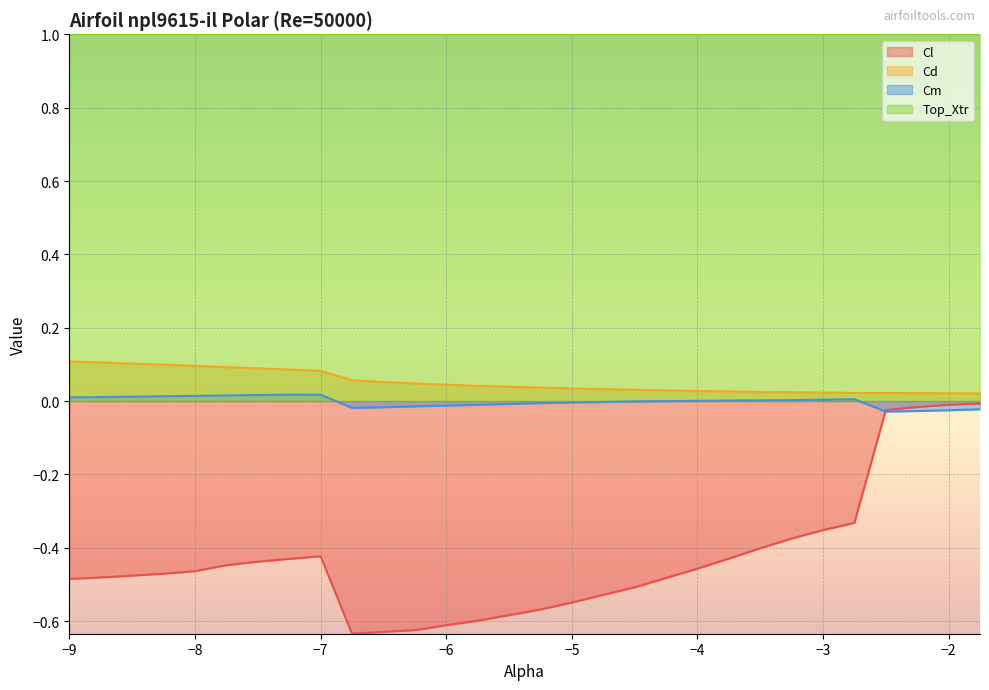

Which series has the largest total across all categories?

Top_Xtr